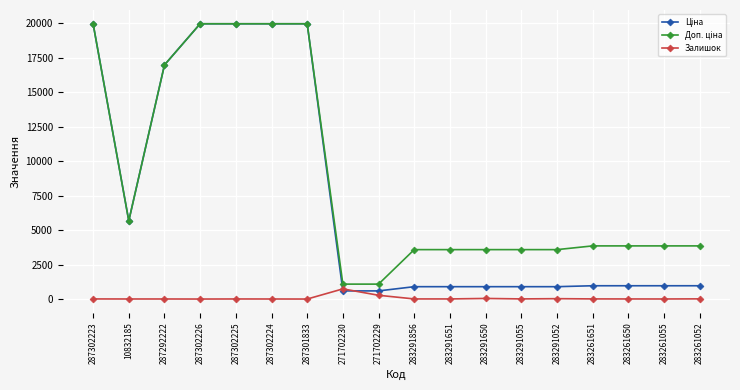

The Залишок series shows 43.0 at 283291650. True or false?

True